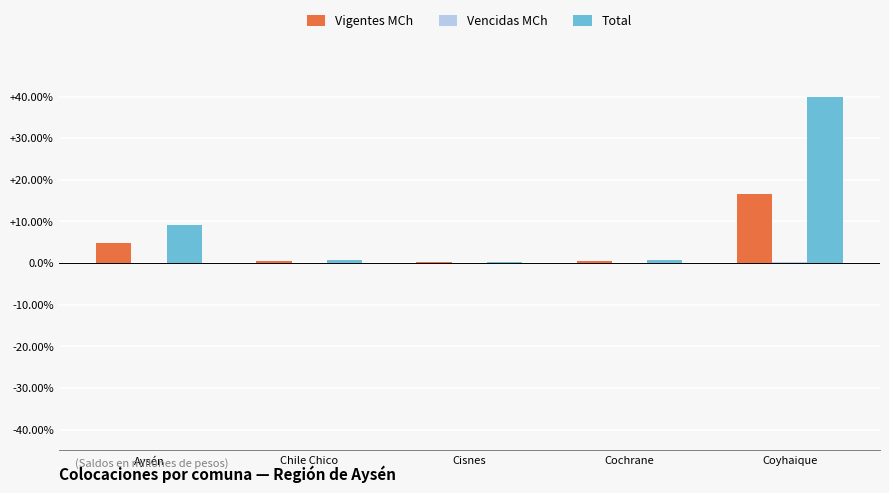

Where is Vigentes MCh nearest to the value 8?

Aysén